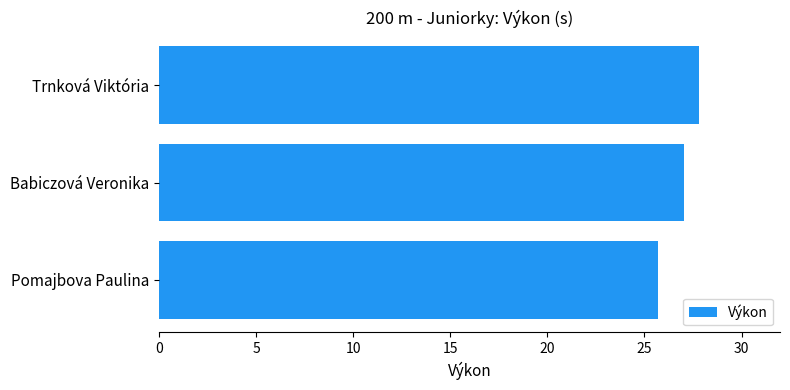

Rank the categories by value from lowest to highest.

Pomajbova Paulina, Babiczová Veronika, Trnková Viktória